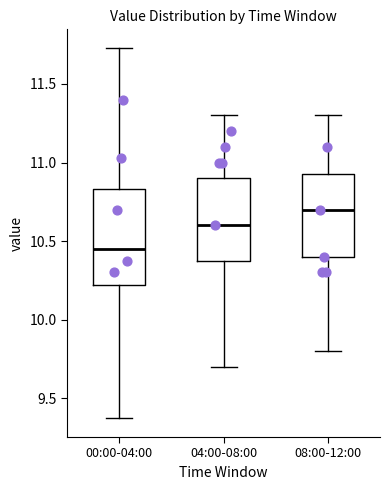

Reading left to right, read every box against the y-axis: the position of its median line, the range the box covers, and the ends of its whiskers. The values are not printed on the chart, so give them approximately, as read against the axis.

00:00-04:00: median 10.45, box 10.20 to 10.85, whiskers 9.35 to 11.75
04:00-08:00: median 10.60, box 10.40 to 10.90, whiskers 9.70 to 11.30
08:00-12:00: median 10.70, box 10.40 to 10.95, whiskers 9.80 to 11.30